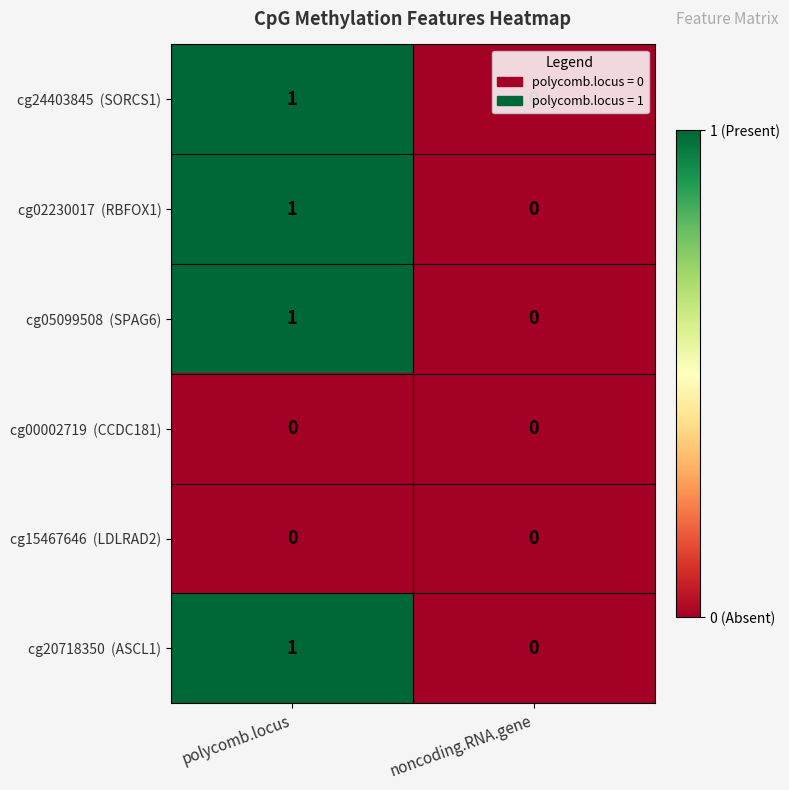

At which category does the chart reach its peak across all series?

polycomb.locus